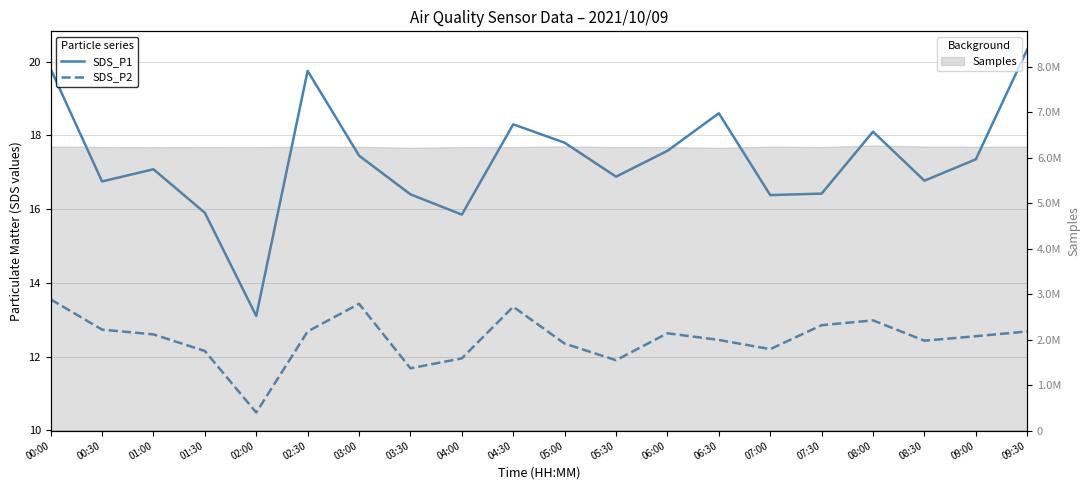

Reading left to right, what are all the values shown in this chart?

SDS_P1: 00:00=19.8	00:30=16.8	01:00=17.1	01:30=15.9	02:00=13.1	02:30=19.8	03:00=17.4	03:30=16.4	04:00=15.8	04:30=18.3	05:00=17.8	05:30=16.9	06:00=17.6	06:30=18.6	07:00=16.4	07:30=16.4	08:00=18.1	08:30=16.8	09:00=17.4	09:30=20.3
SDS_P2: 00:00=13.6	00:30=12.7	01:00=12.6	01:30=12.2	02:00=10.5	02:30=12.7	03:00=13.4	03:30=11.7	04:00=11.9	04:30=13.3	05:00=12.3	05:30=11.9	06:00=12.6	06:30=12.4	07:00=12.2	07:30=12.8	08:00=13.0	08:30=12.4	09:00=12.6	09:30=12.7